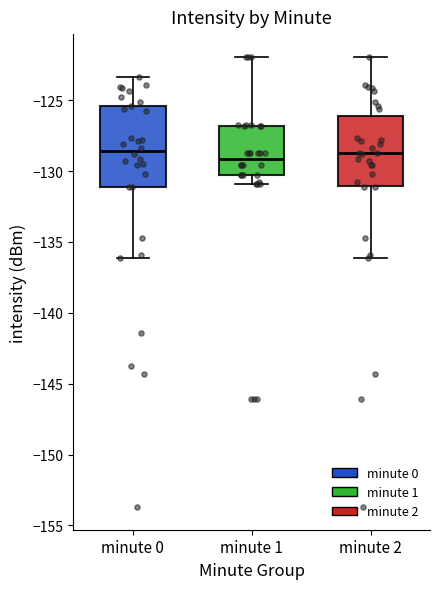

Reading left to right, read every box against the y-axis: the position of its median line, the range the box covers, and the ends of its whiskers. The values are not printed on the chart, so give them approximately, as read against the axis.

minute 0: median -128.5, box -131.0 to -125.5, whiskers -136.0 to -123.5
minute 1: median -129.0, box -130.5 to -127.0, whiskers -131.0 to -122.0
minute 2: median -129.0, box -131.0 to -126.0, whiskers -136.0 to -122.0